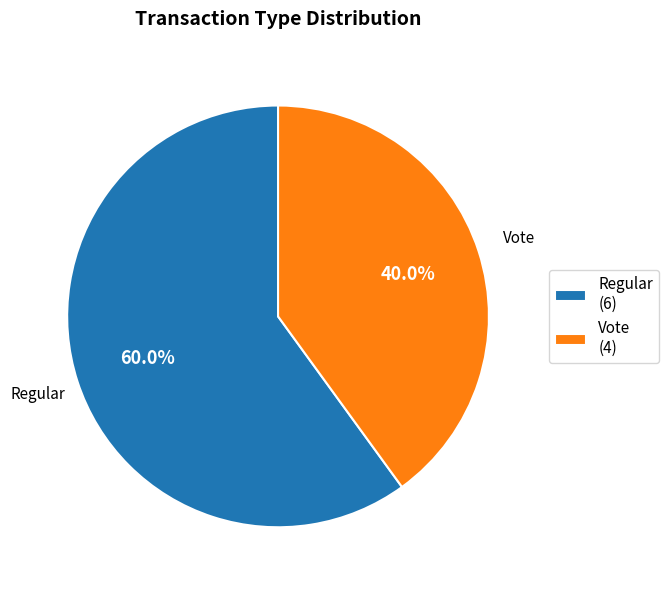

To the nearest percent, what is the average slice percentage?

50%